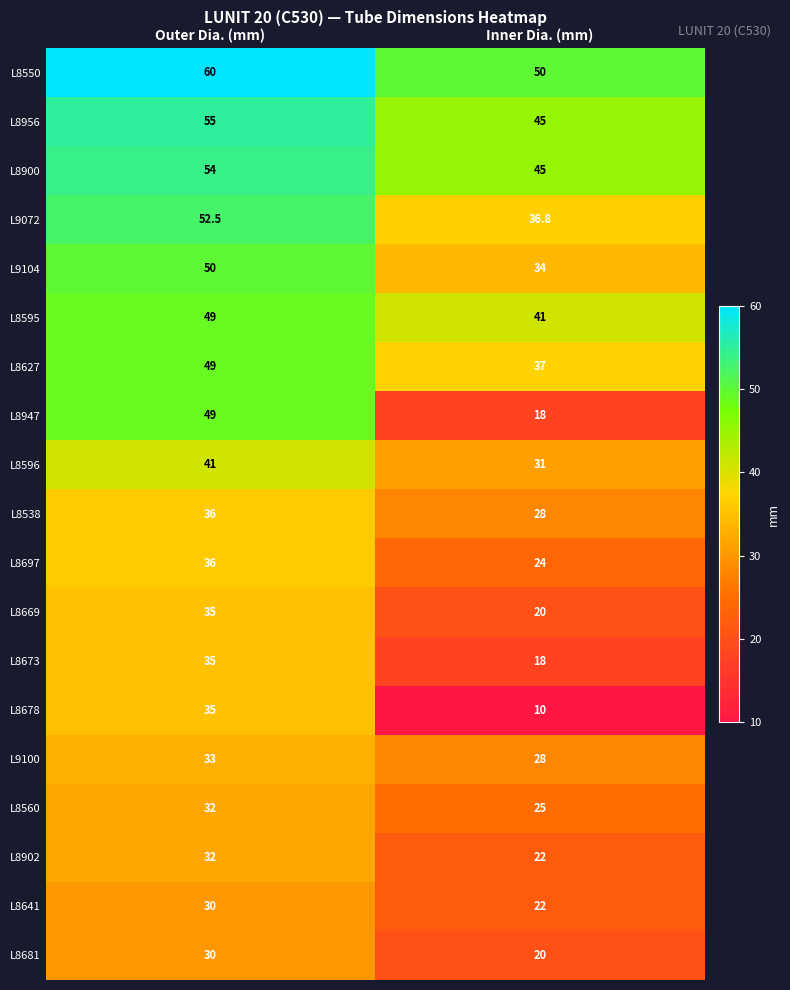

What is the sum of the L8697 values at Inner Dia. (mm) and Outer Dia. (mm)?

60.0